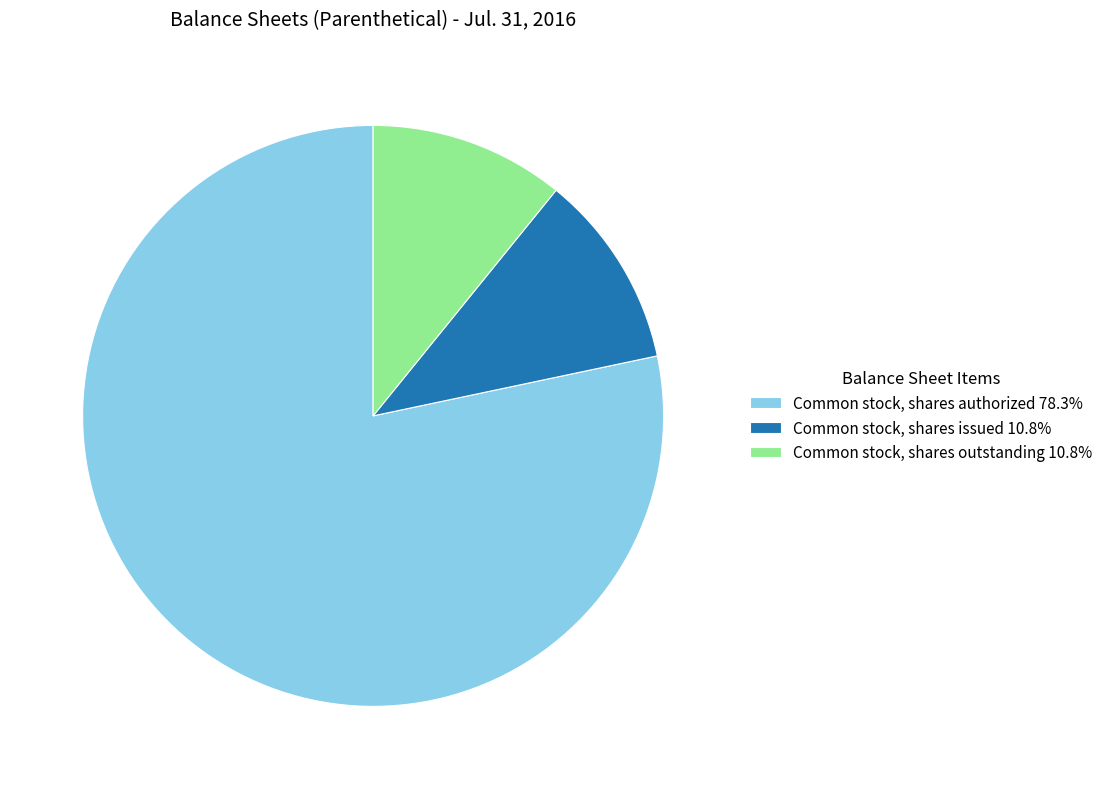

Does any single category account for the majority?

Yes